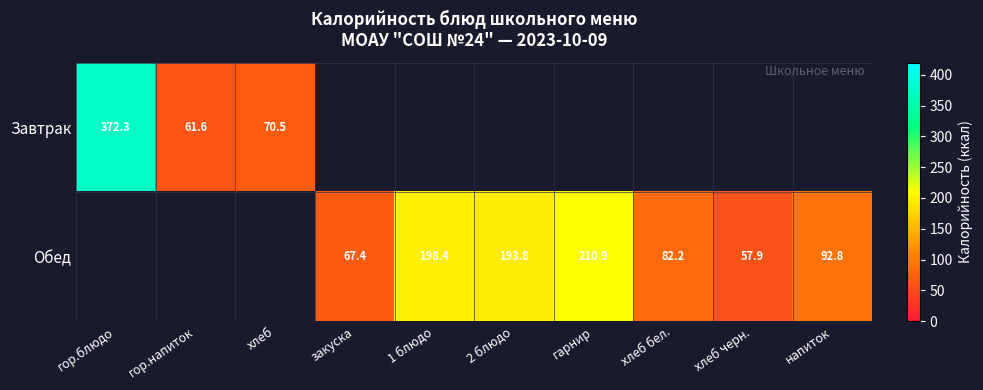

At which label is Завтрак closest to 216?

хлеб